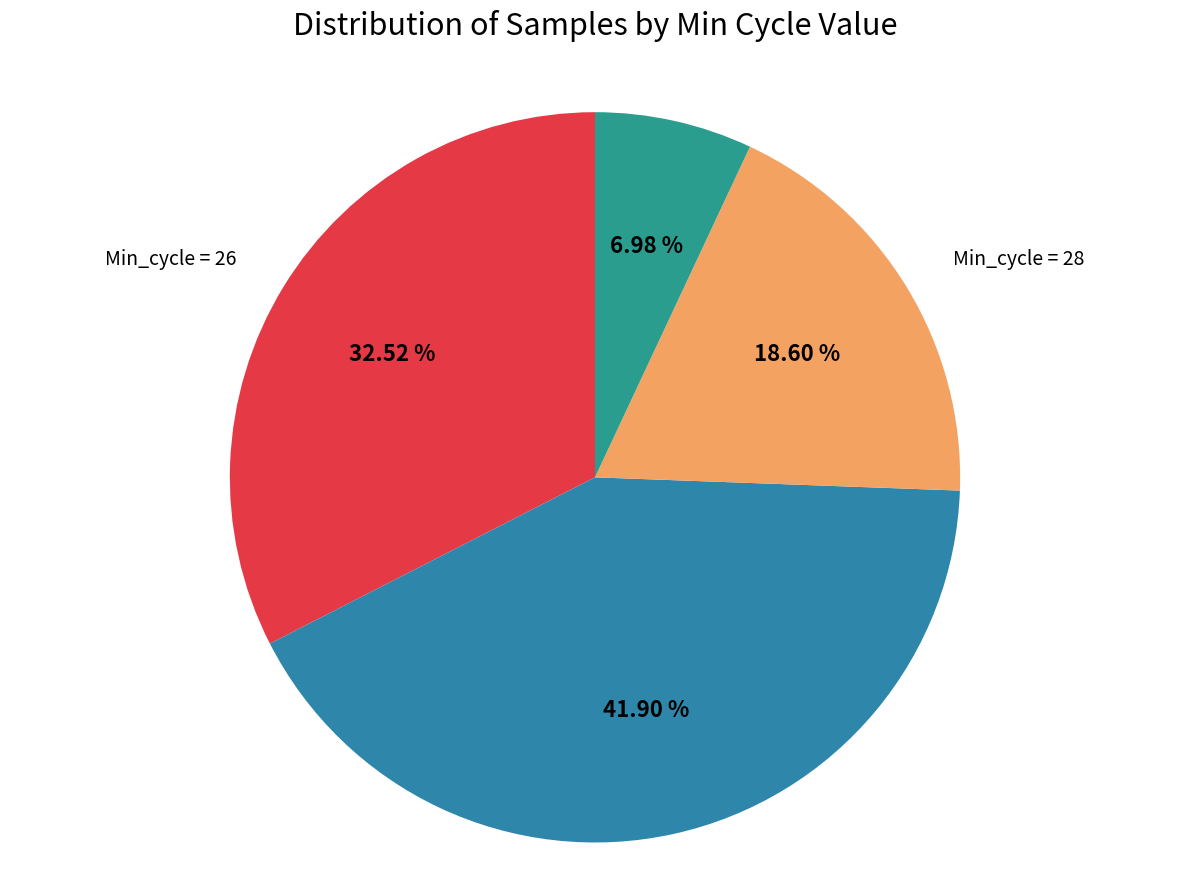

Which slice is the smallest?

Min_cycle = 29